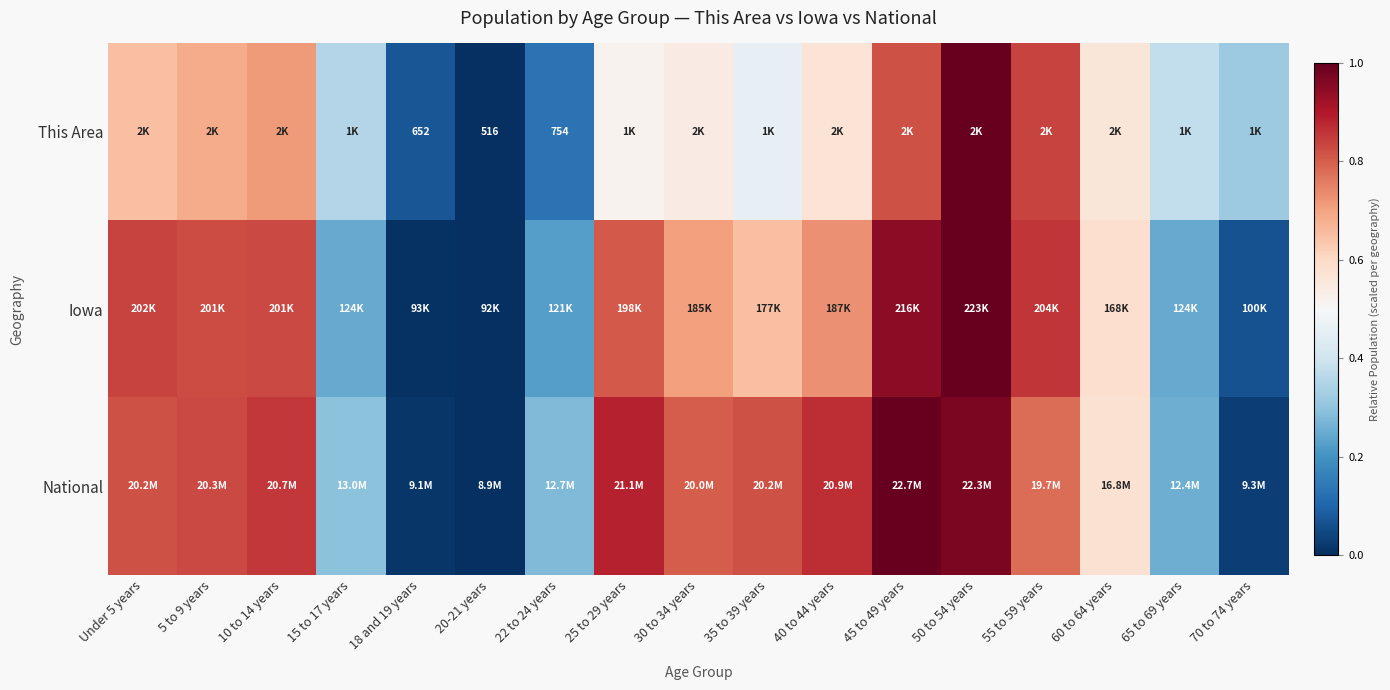

Which category has the highest value in the National series?

45 to 49 years